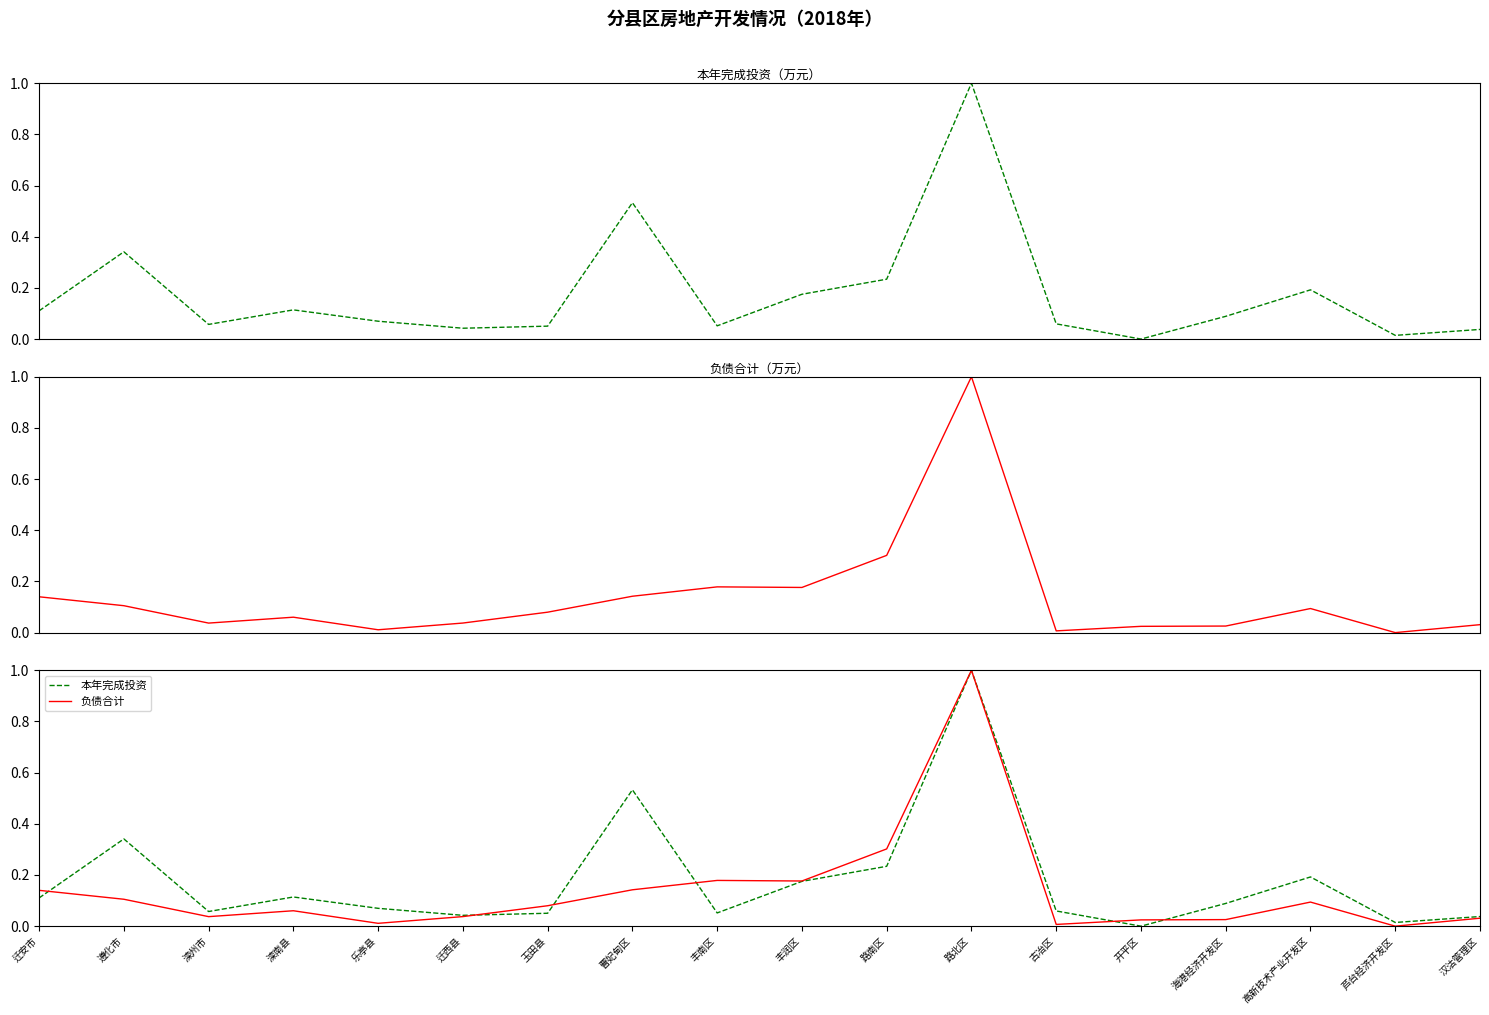

How many positive values does the 负债合计 series have?

17